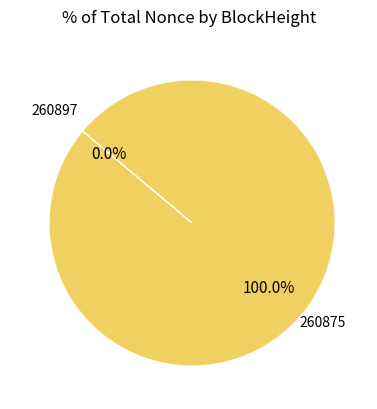

What percentage is the 260875 slice, to the nearest percent?

100%